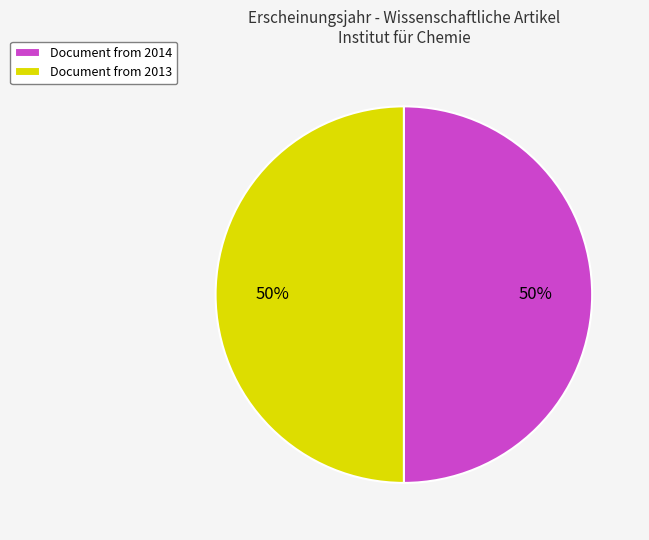

Approximately how many times larger is the value at Document from 2013 compared to Document from 2014?

1.0